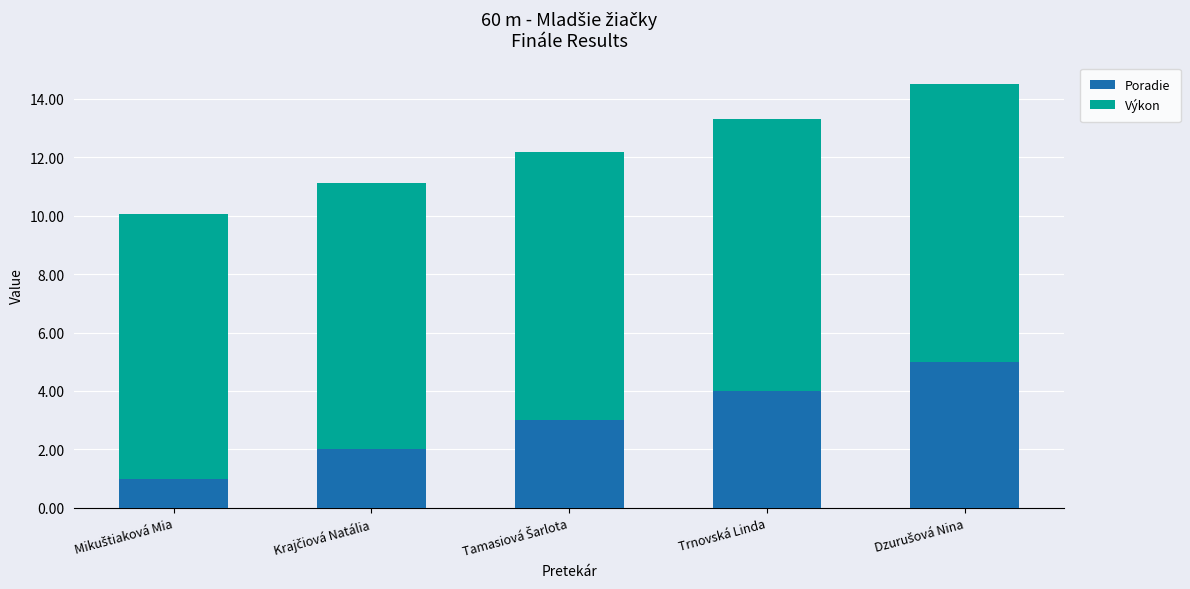

Reading left to right, what are the values for Poradie?

1.0	2.0	3.0	4.0	5.0